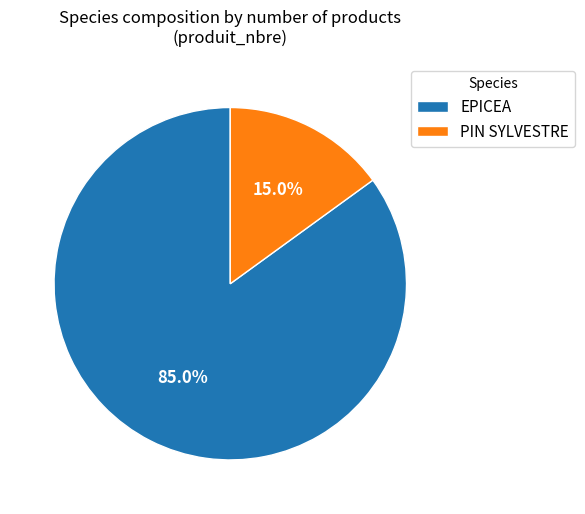

Which has a higher value, PIN SYLVESTRE or EPICEA?

EPICEA